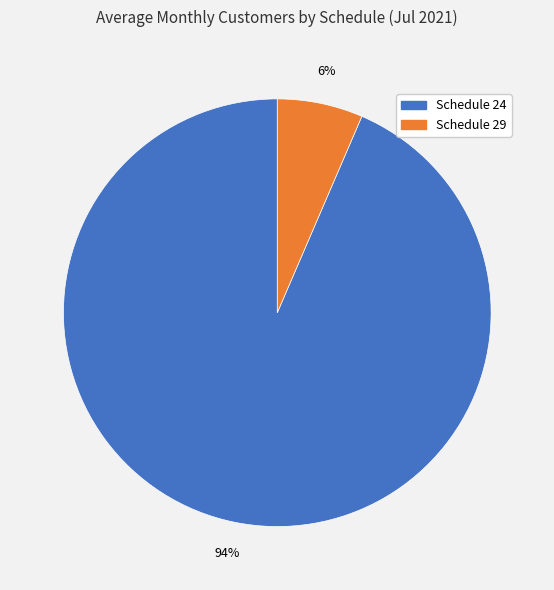

Do Schedule 24 and Schedule 29 together represent more than half of the pie?

Yes